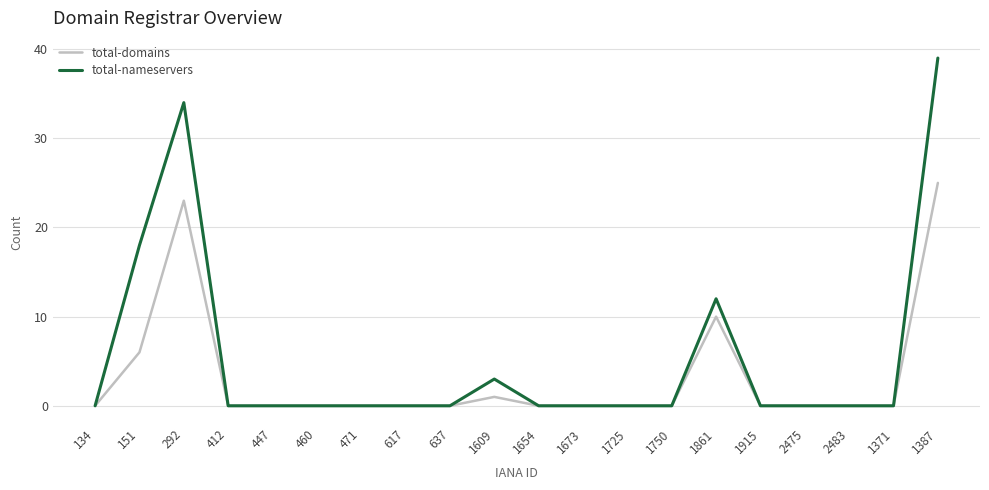

At which category is the sum across all series the highest?

1387